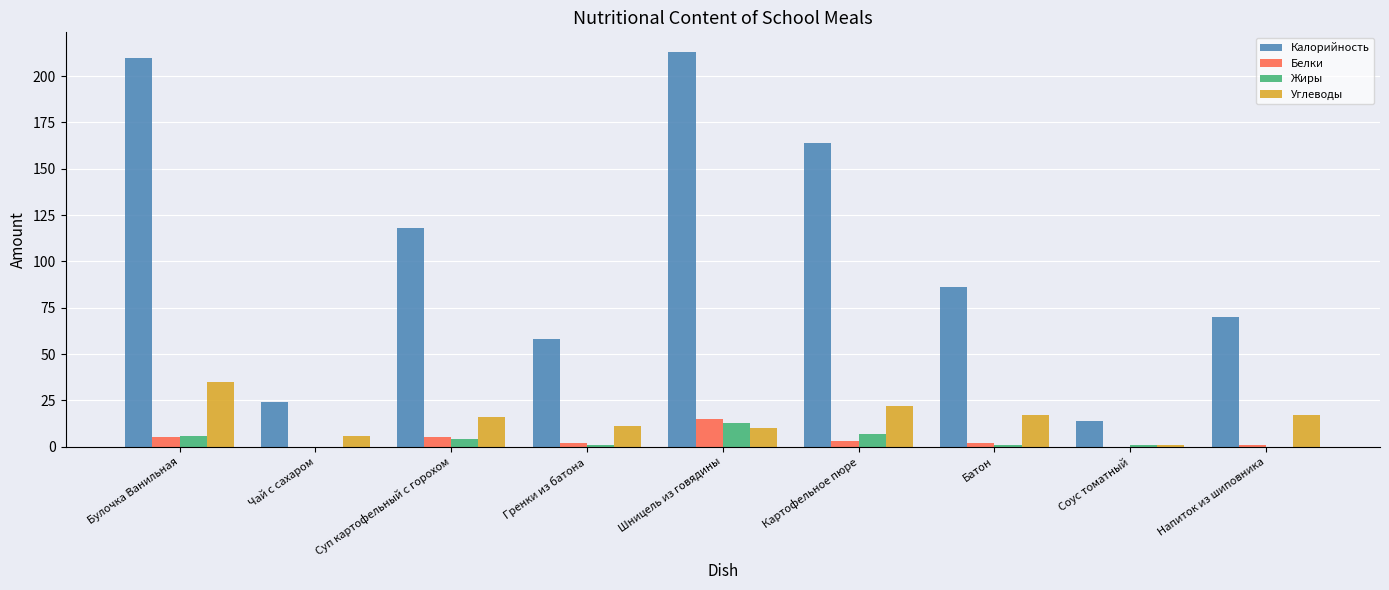

The Калорийность series shows 164 at Картофельное пюре. True or false?

True